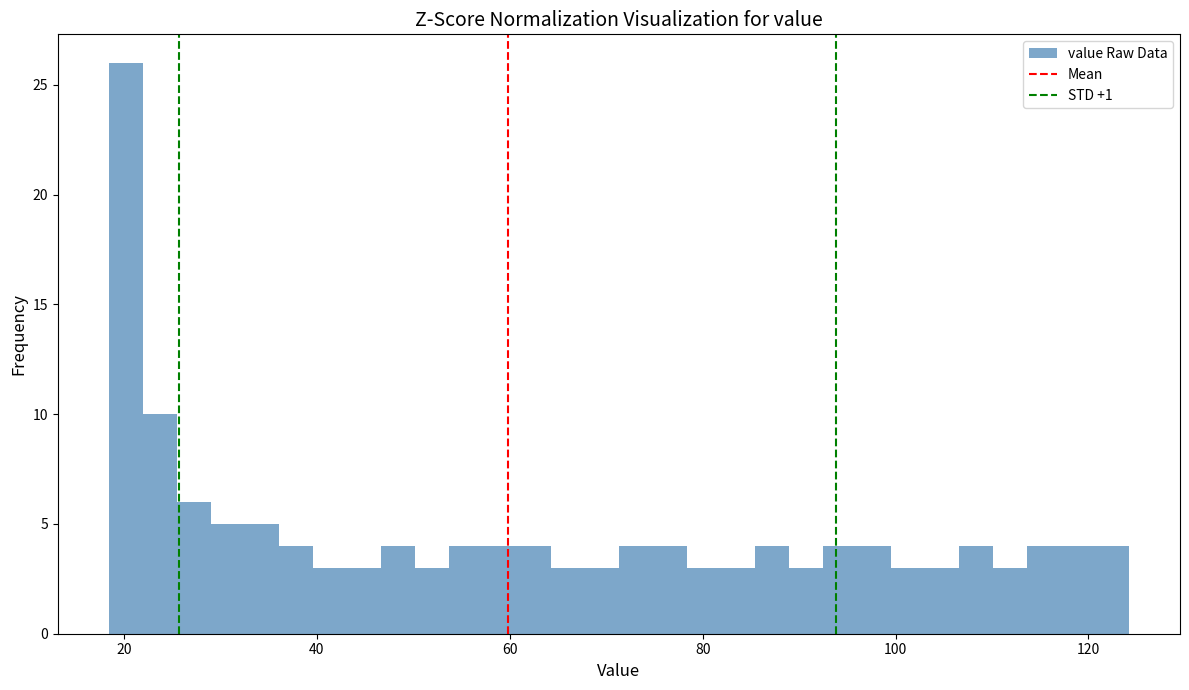

Read against the x-axis, roughly where is the centre of the tallest bar?

20